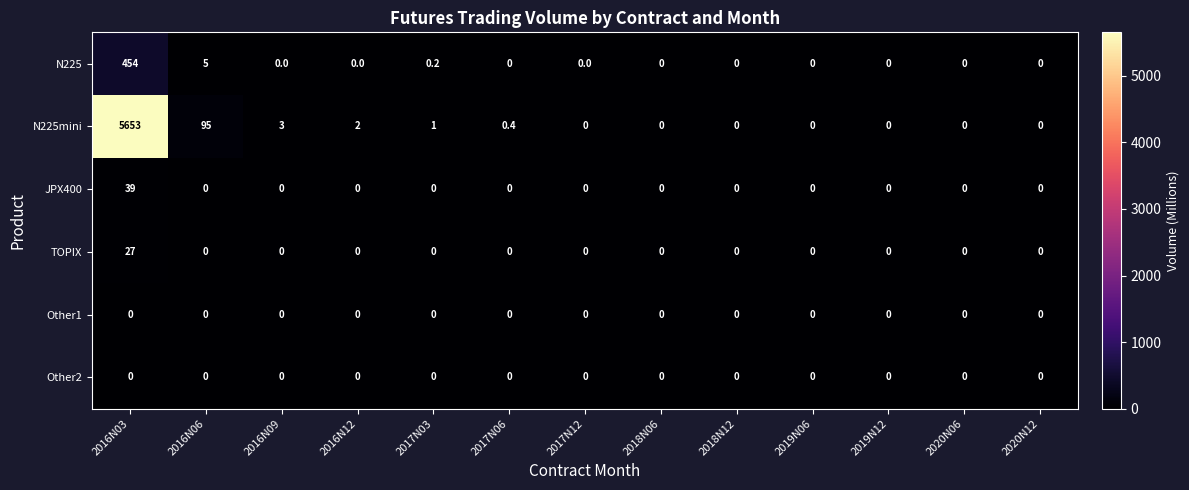

Where is N225 nearest to the value 227?

2016N06